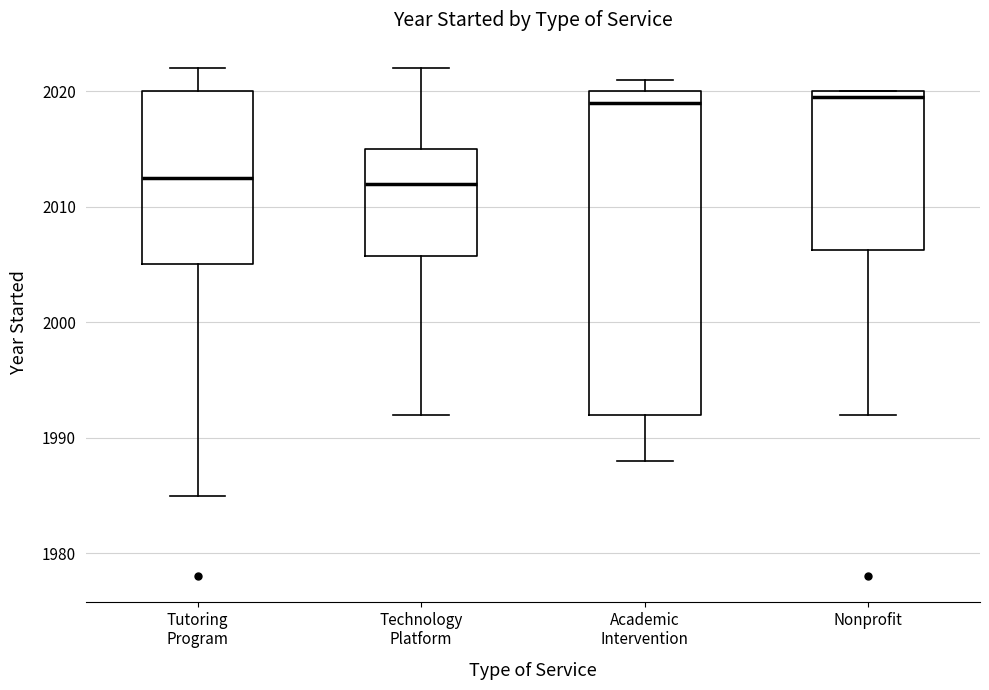

Where does the upper whisker of the box for Technology Platform end on the y-axis? The values are not printed on the chart, so give them approximately, as read against the axis.

2022